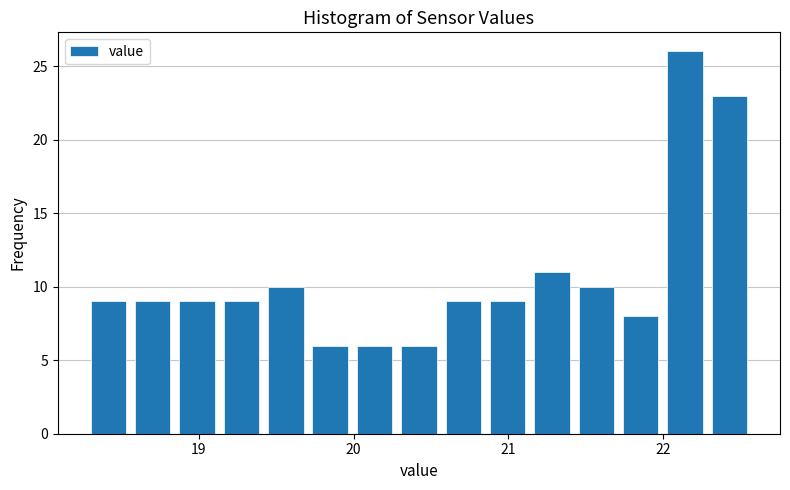

Around what value on the x-axis is the tallest bar? Give the approximate position of its centre, as read against the axis.

22.1